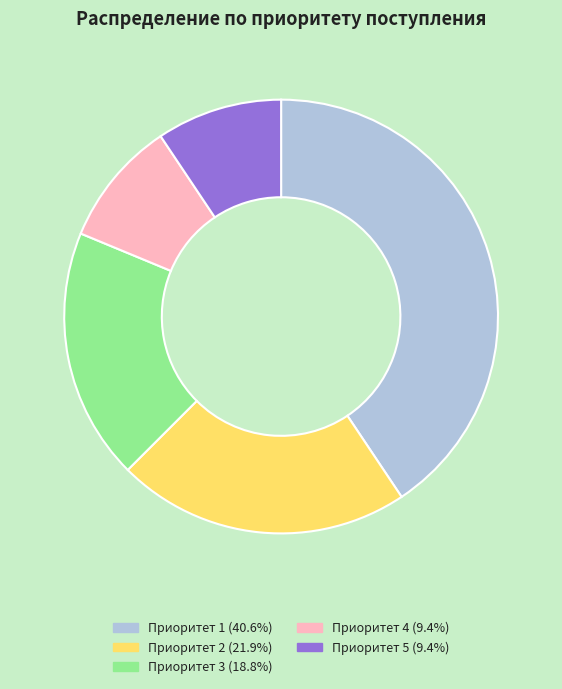

Combined, do Приоритет 1 and Приоритет 3 account for over 50%?

Yes